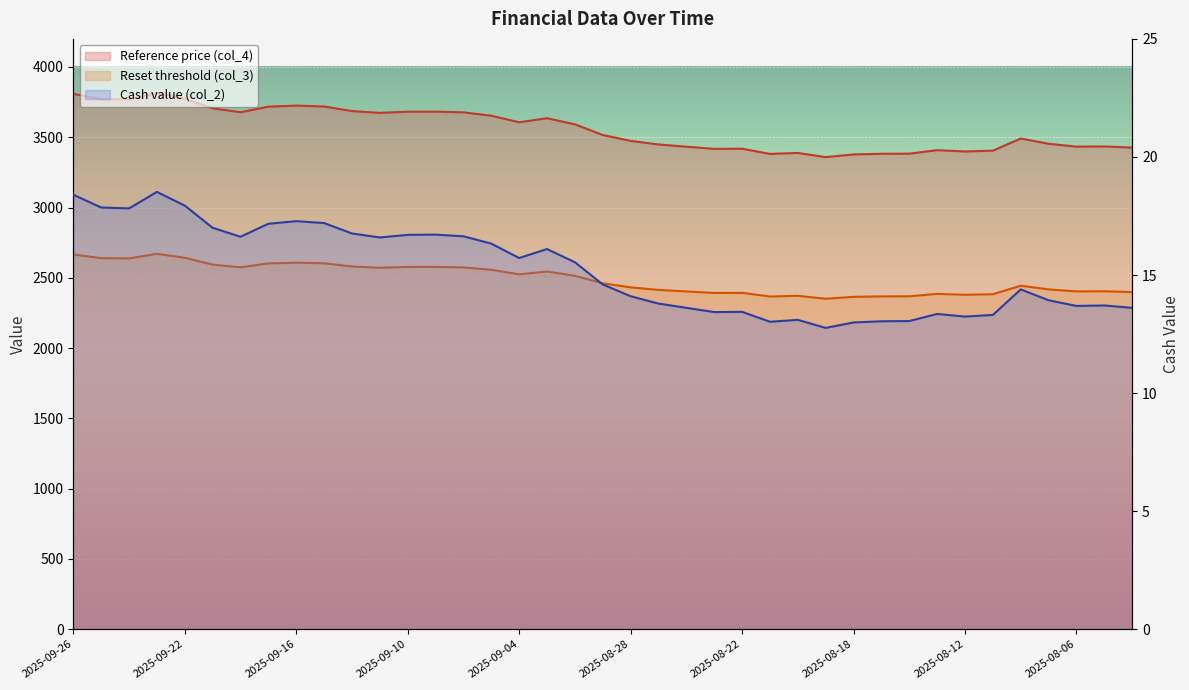

Which series has the largest range (max minus min)?

Reset threshold (col_3)